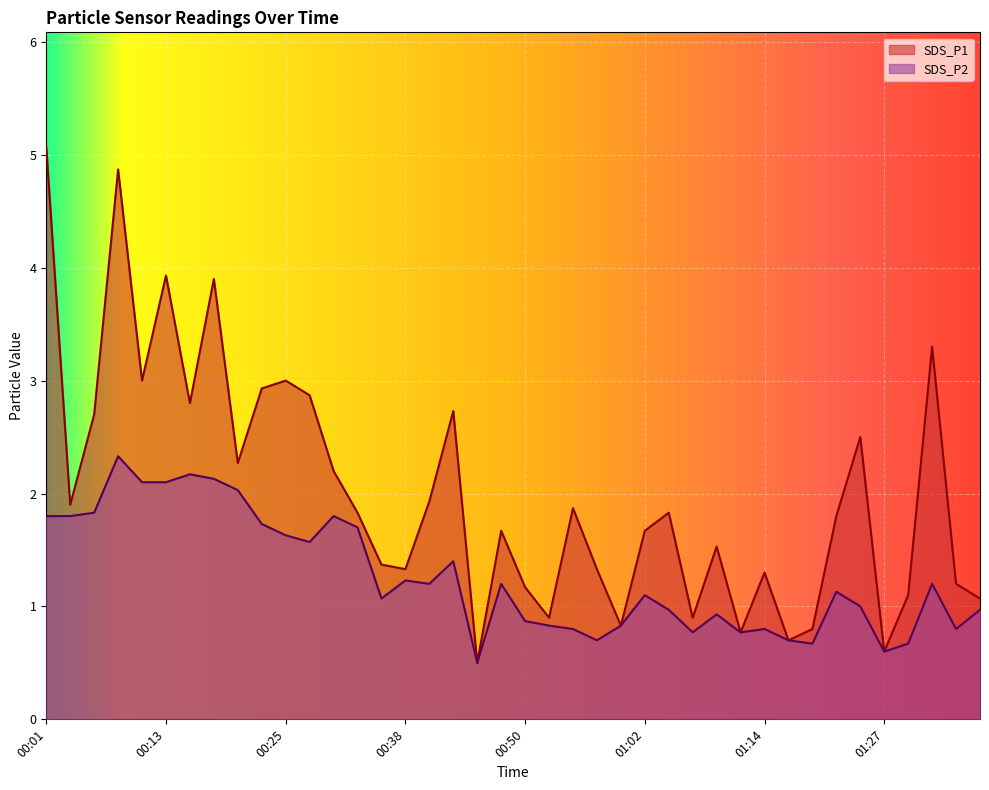

Does the chart display data point markers on the line(s)?

No